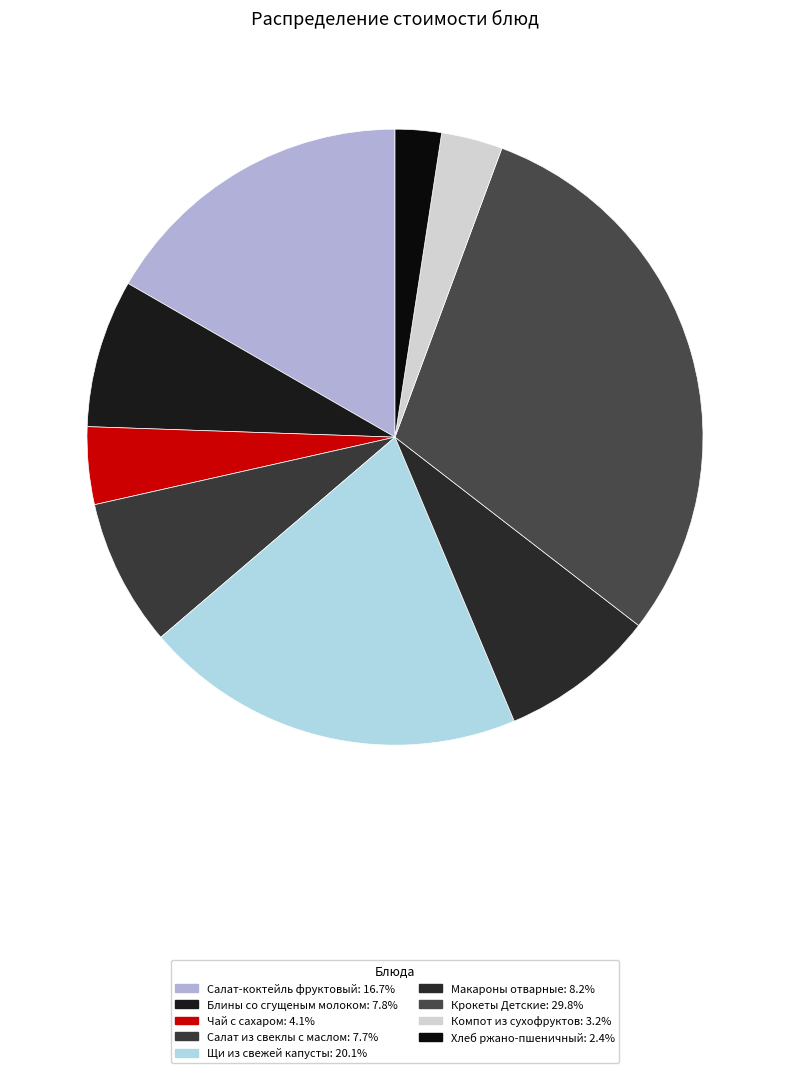

To the nearest percent, what is the difference between the largest and smallest slice percentages?

27%